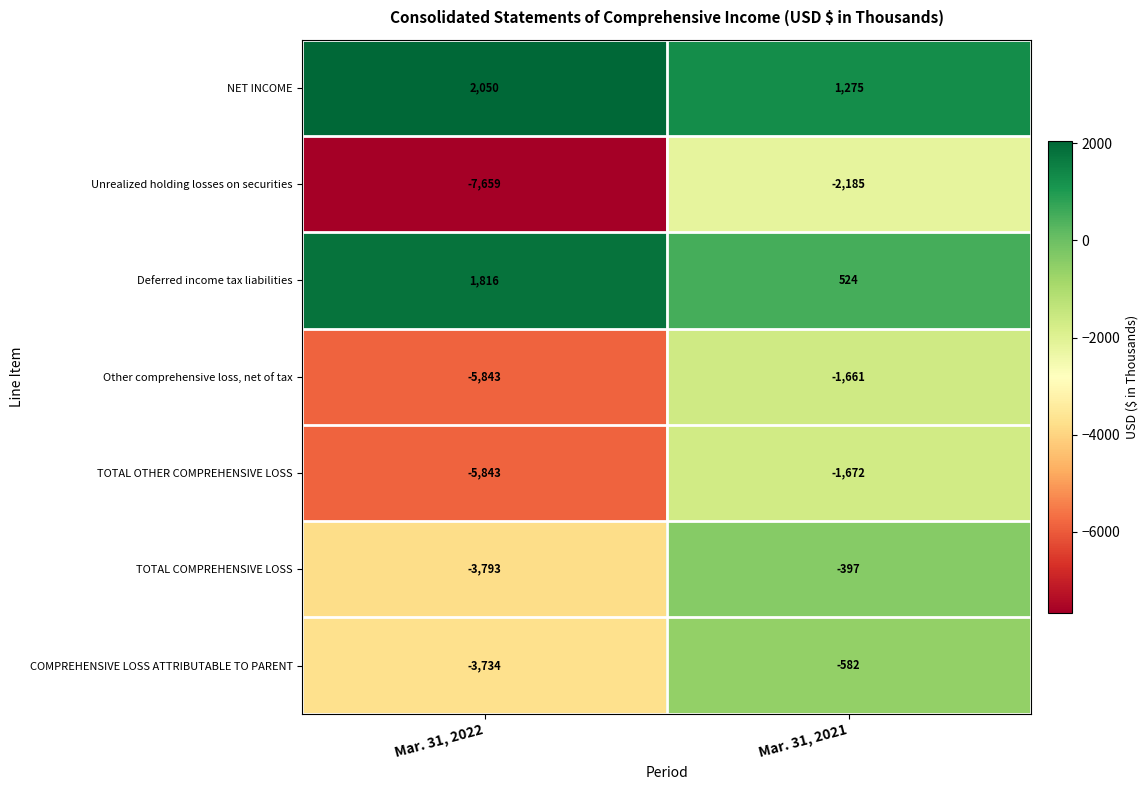

What is the approximate value of Deferred income tax liabilities at Mar. 31, 2022?

1816